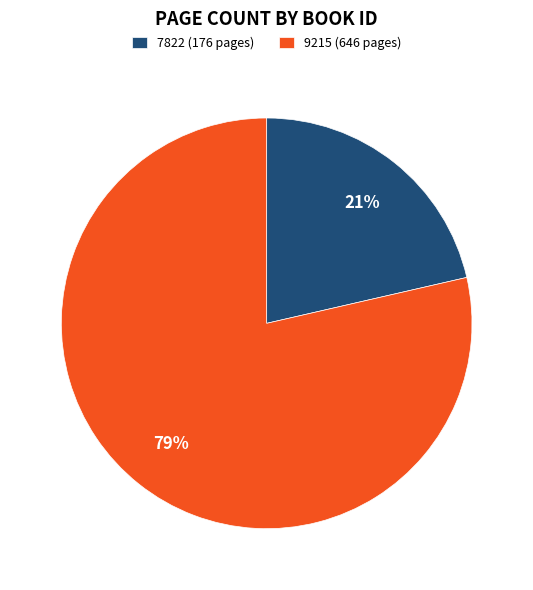

Do 9215 and 7822 together represent more than half of the pie?

Yes